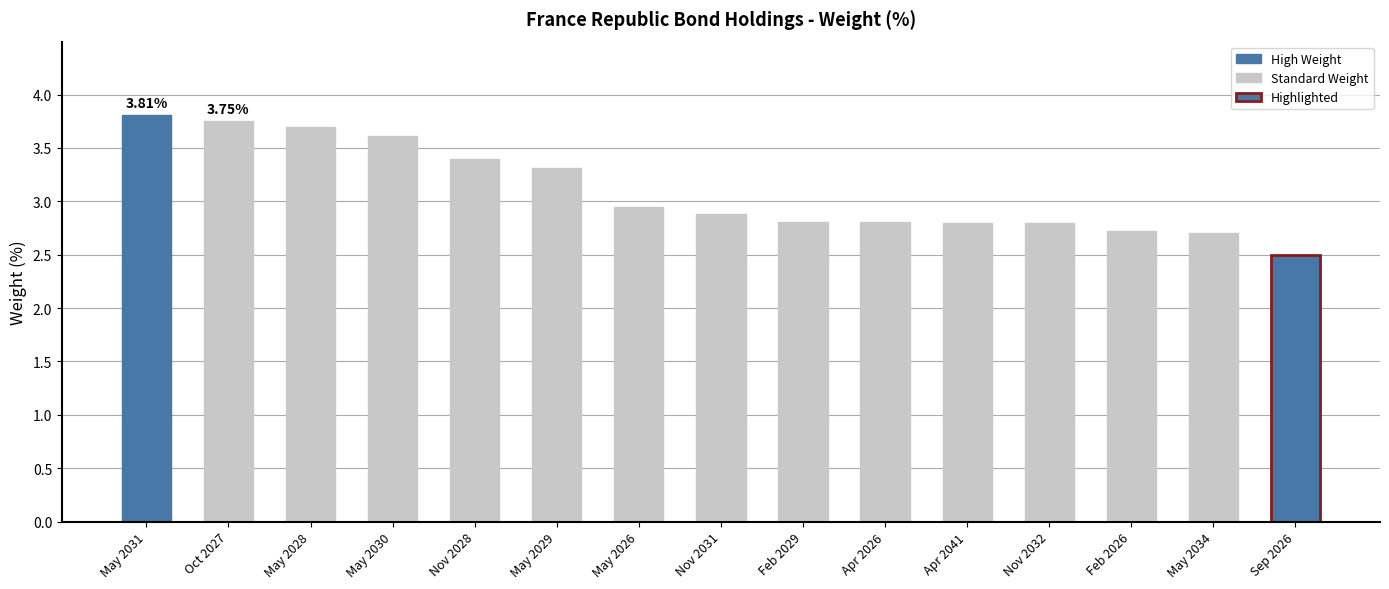

What is the average value?

3.1